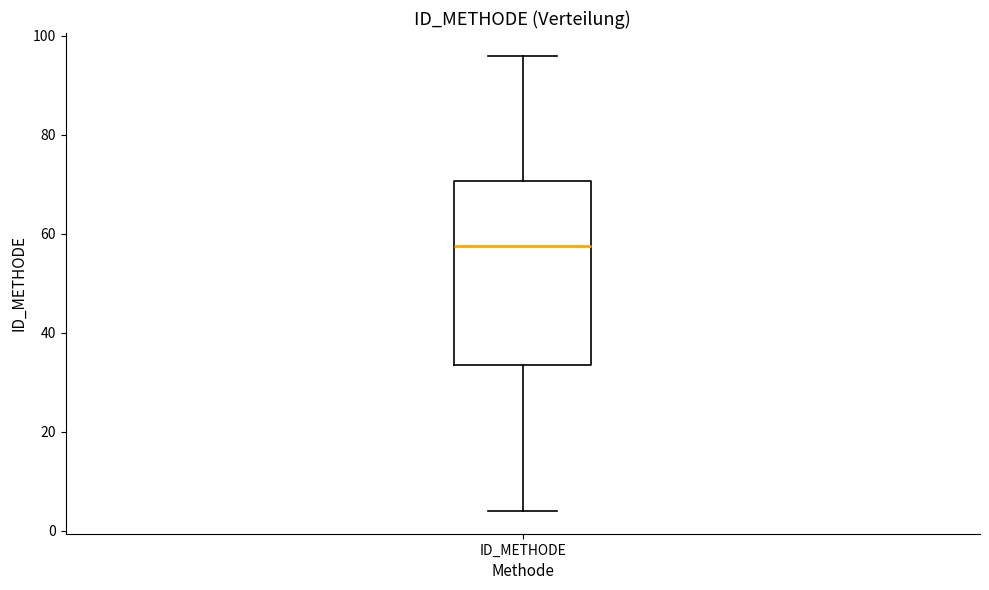

Where does the median line of the box for ID_METHODE sit on the y-axis? The values are not printed on the chart, so give them approximately, as read against the axis.

58